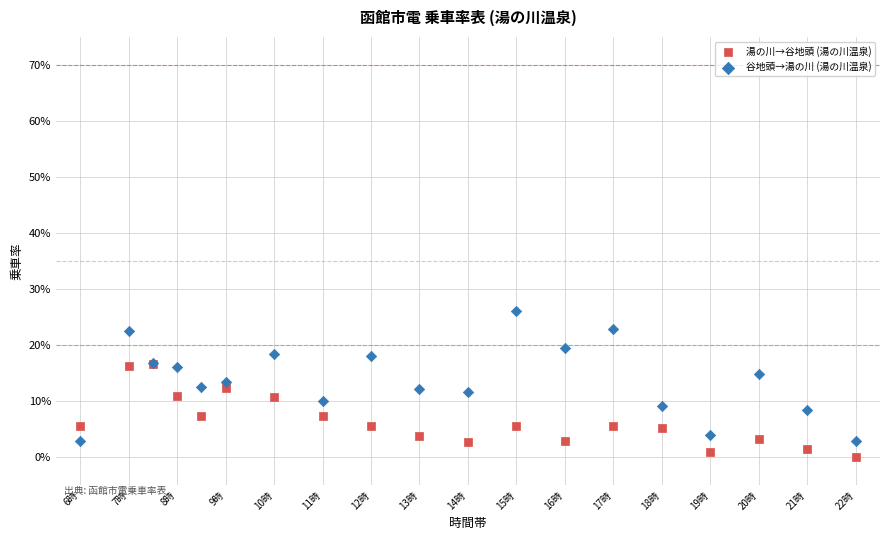

What are all the series names shown in the legend?

湯の川→谷地頭 (湯の川温泉), 谷地頭→湯の川 (湯の川温泉)